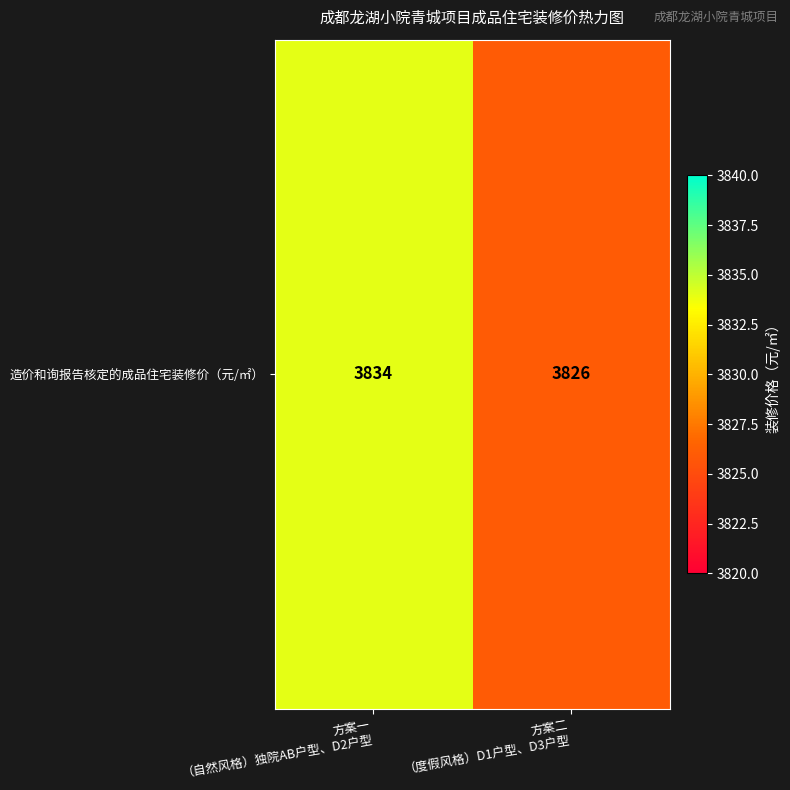

List the labels in order of value, largest first.

方案一
（自然风格）独院AB户型、D2户型, 方案二
（度假风格）D1户型、D3户型